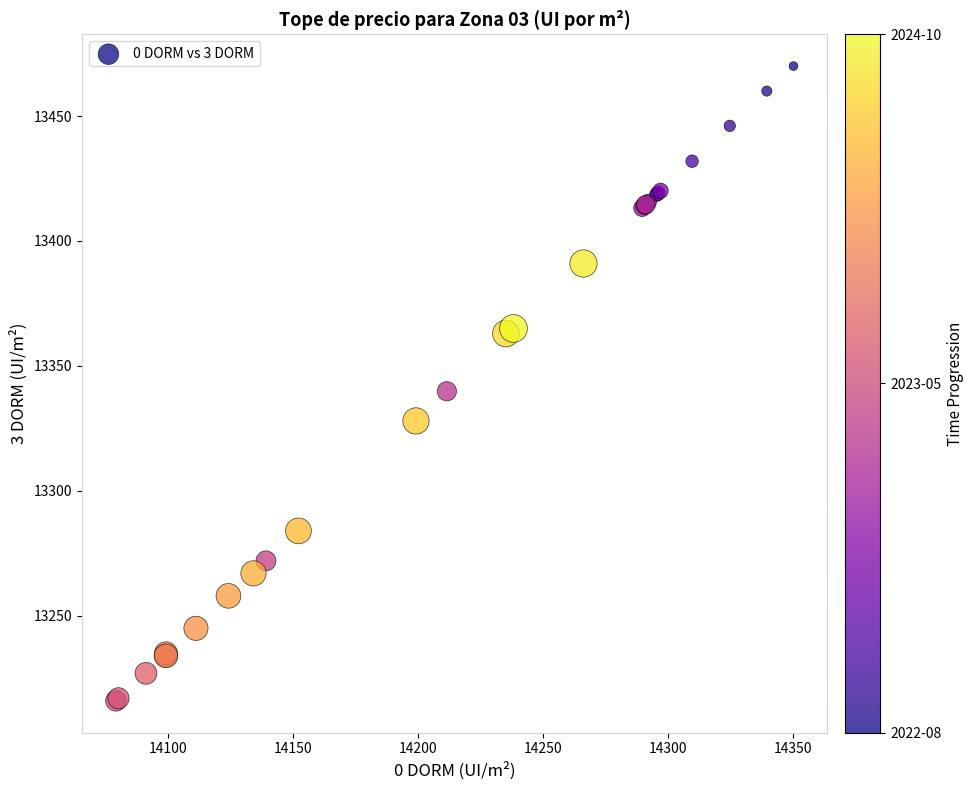

What Y value in the scatter plot is closest to 13343?

13339.9